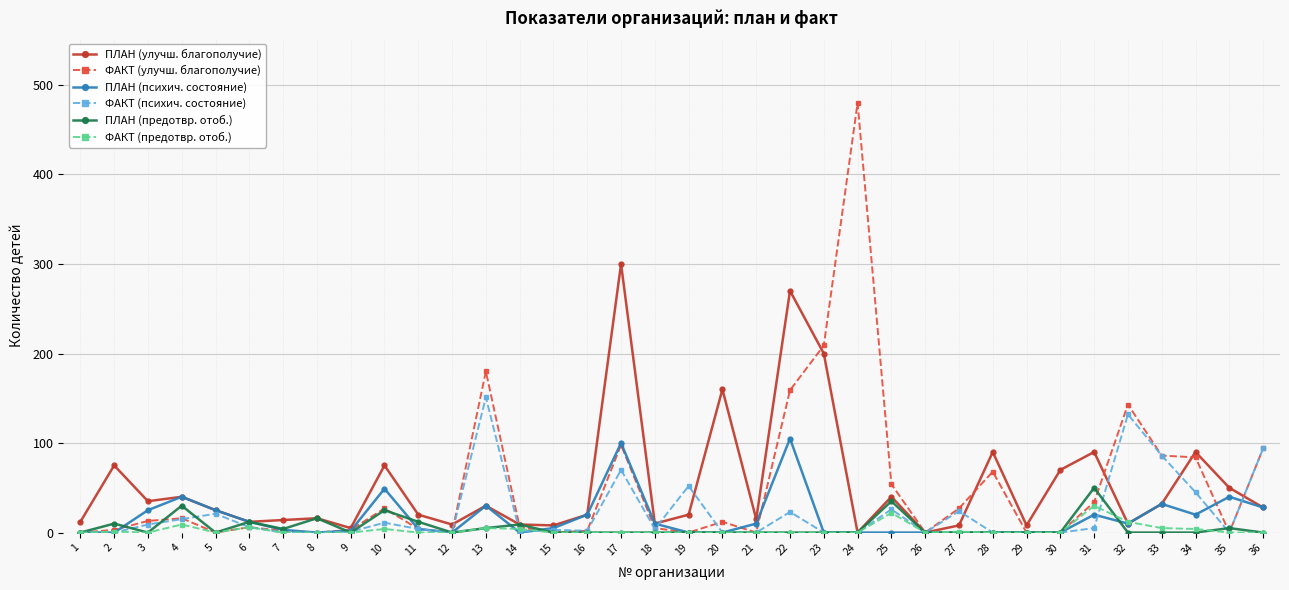

Is it true that ФАКТ (психич. состояние) equals 0 at 30?

True